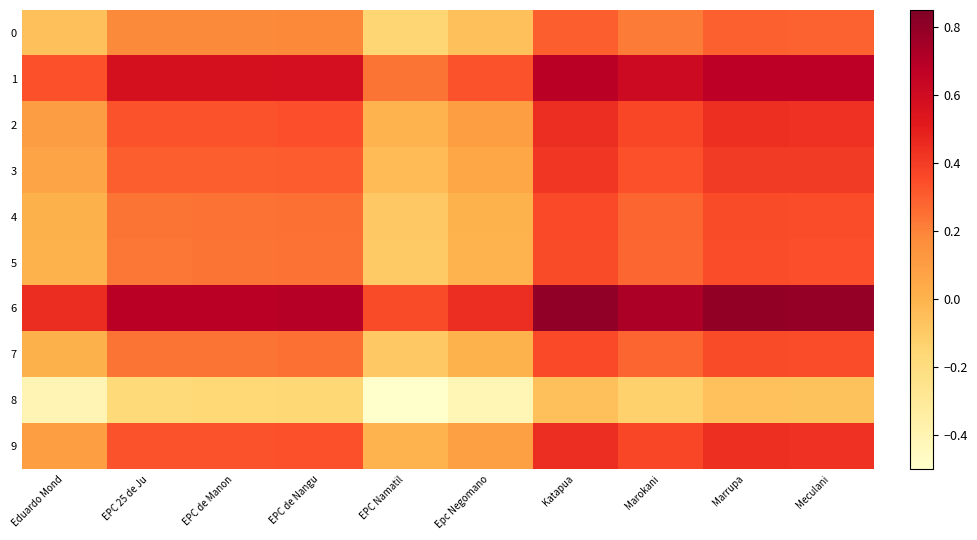

Count the number of categories in the chart.

10